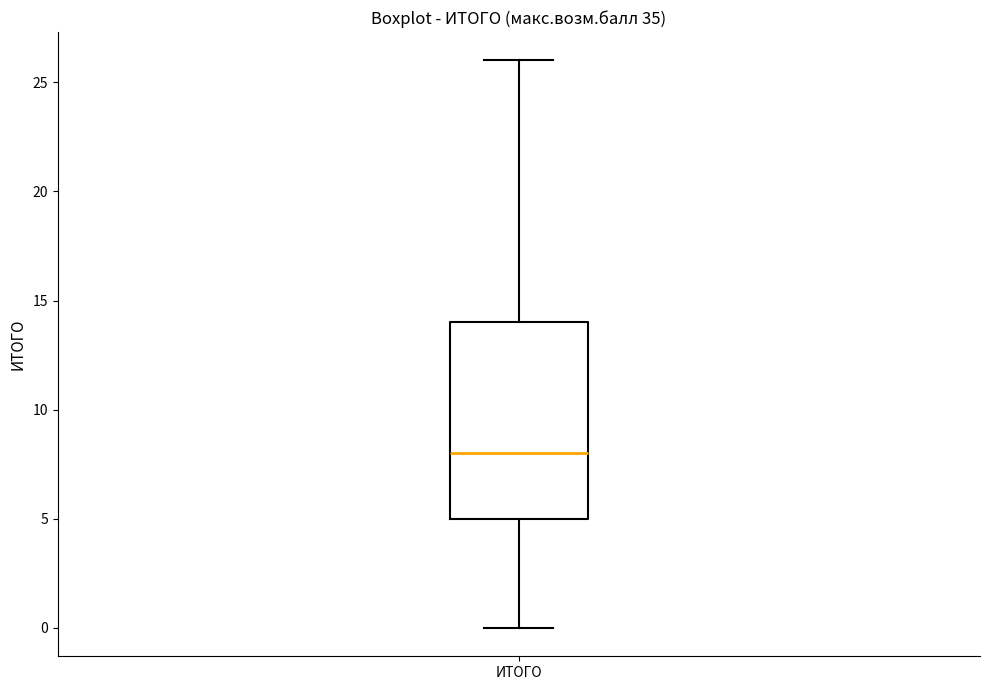

Transcribe this box plot: give where the median line is, the range the box spans, and where the two whiskers end, as read against the y-axis. The values are not printed on the chart, so give them approximately, as read against the axis.

median 8, box 5 to 14, whiskers 0 to 26